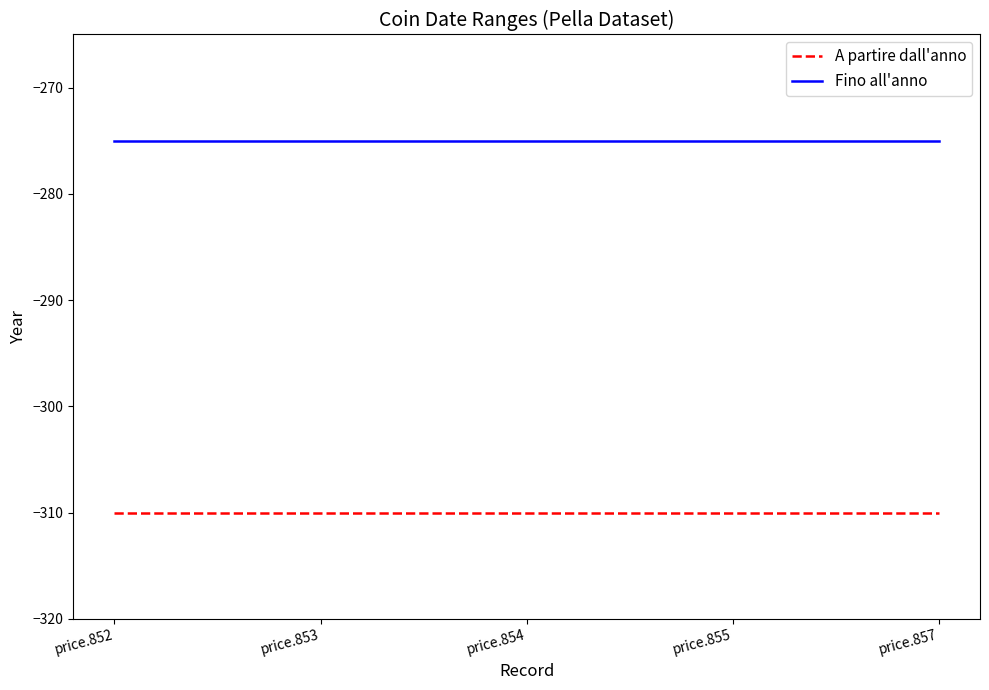

What are all the series names shown in the legend?

A partire dall'anno, Fino all'anno